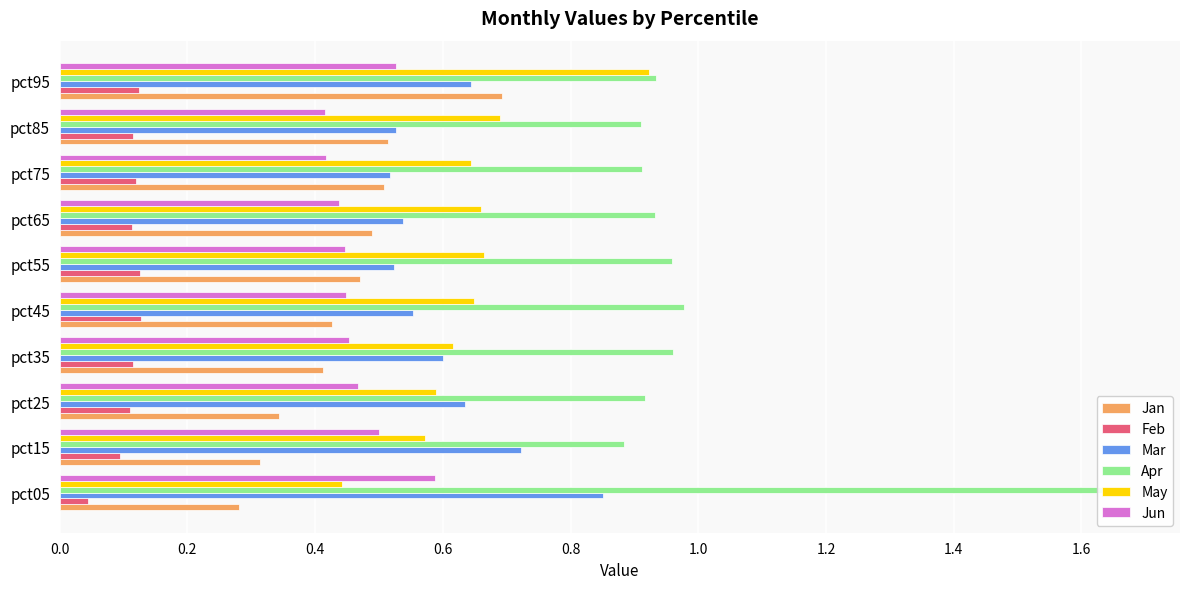

Rank the categories by May value from lowest to highest.

0.0, 0.2, 0.4, 0.6, 1.4, 0.8, 1.2, 1.0, 1.6, 1.8